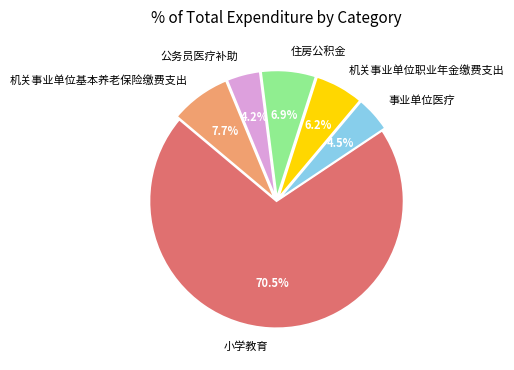

How many slices are in this pie chart?

6